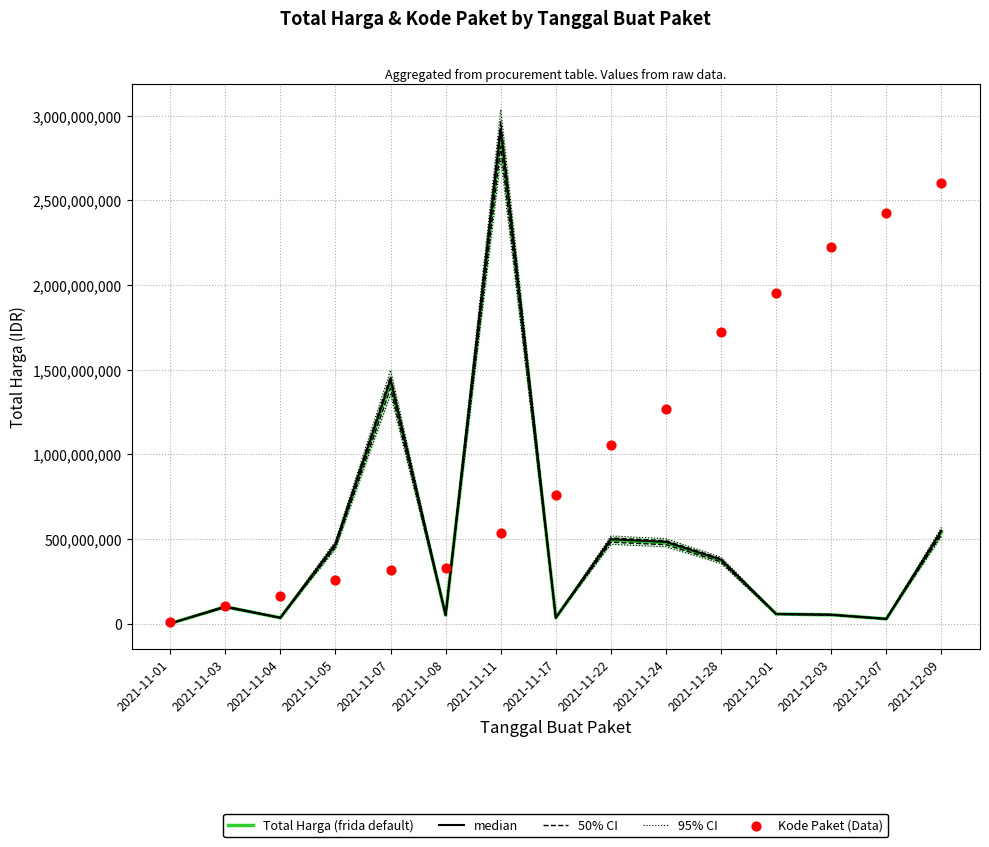

At how many categories does at least one series exceed 2936535648?

1